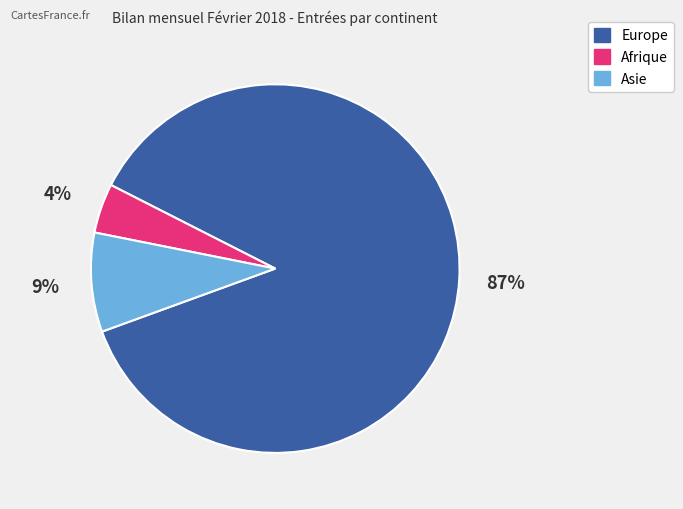

To the nearest percent, what is the average slice percentage?

33%